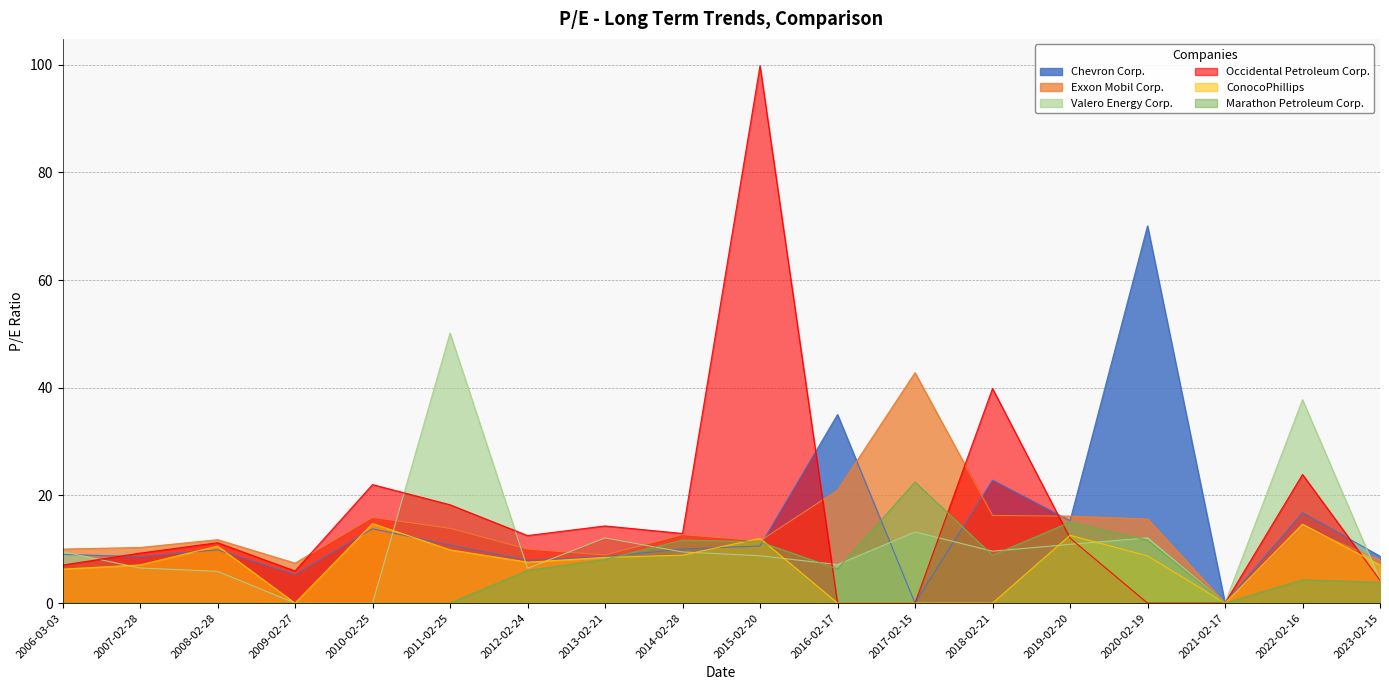

Reading right to left, extract all data points from this chart.

Chevron Corp.: 8.7	16.8	0.0	70.1	15.3	22.8	0.0	35.0	10.6	10.0	8.6	8.0	10.8	13.8	5.3	9.9	8.6	9.0
Exxon Mobil Corp.: 8.0	14.1	0.0	15.6	16.1	16.3	42.8	21.0	11.6	12.7	8.9	10.0	13.9	15.9	7.4	11.8	10.3	10.0
Valero Energy Corp.: 4.3	37.8	0.0	12.1	10.9	9.6	13.2	7.2	8.8	9.5	12.1	6.5	50.1	0.0	0.0	5.9	6.5	9.6
Occidental Petroleum Corp.: 4.2	23.9	0.0	0.0	12.1	39.9	0.0	0.0	99.8	12.9	14.3	12.5	18.3	22.0	6.0	11.2	9.3	7.1
ConocoPhillips: 7.1	14.7	0.0	8.8	12.6	0.0	0.0	0.0	12.0	8.9	8.5	7.6	9.9	14.8	0.0	10.6	7.1	6.3
Marathon Petroleum Corp.: 3.9	4.3	0.0	11.7	15.0	8.9	22.5	6.3	11.4	11.7	8.1	6.0	0.0	0.0	0.0	0.0	0.0	0.0